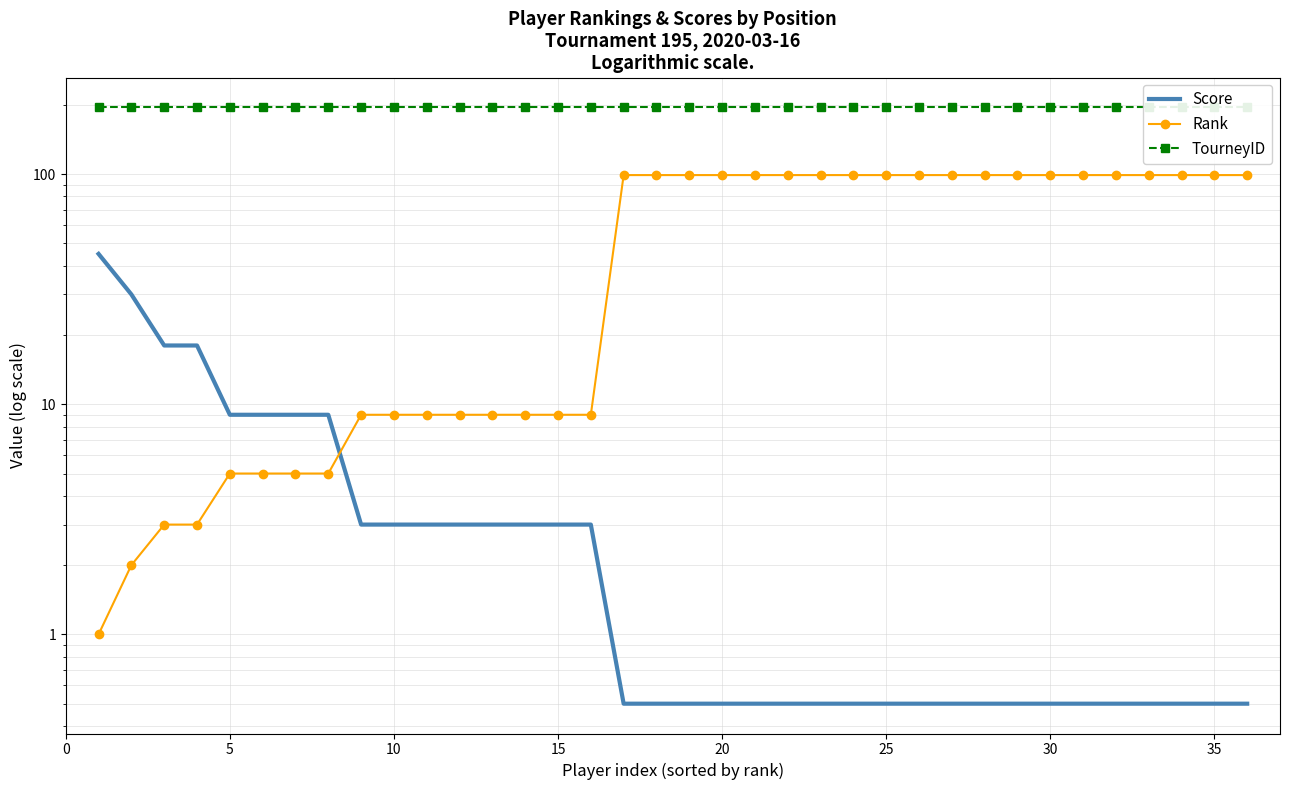

True or false: TourneyID has more than 1 interior local peaks.

False